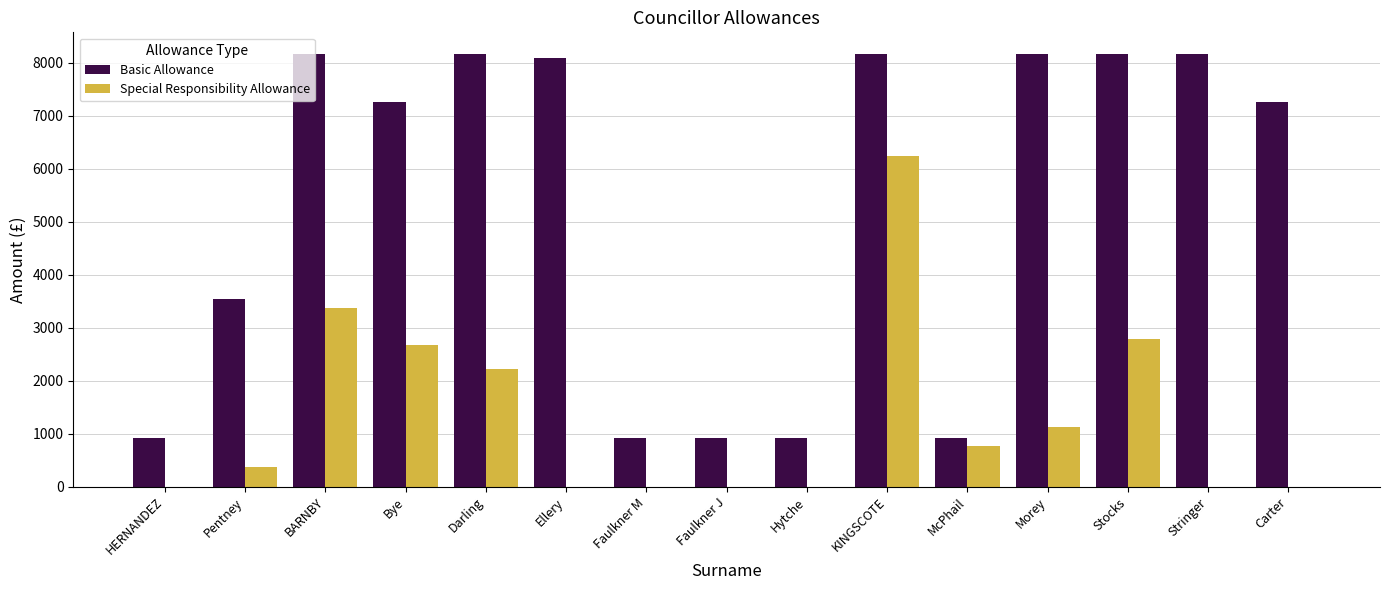

What is the sum of the Basic Allowance values at McPhail and BARNBY?

9080.1